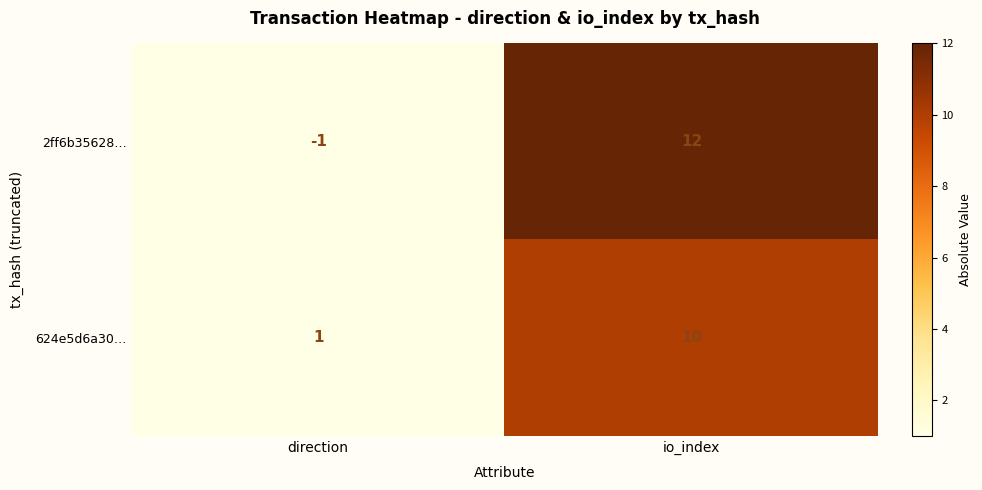

Rank the series by their maximum value, from highest to lowest.

2ff6b35628…, 624e5d6a30…